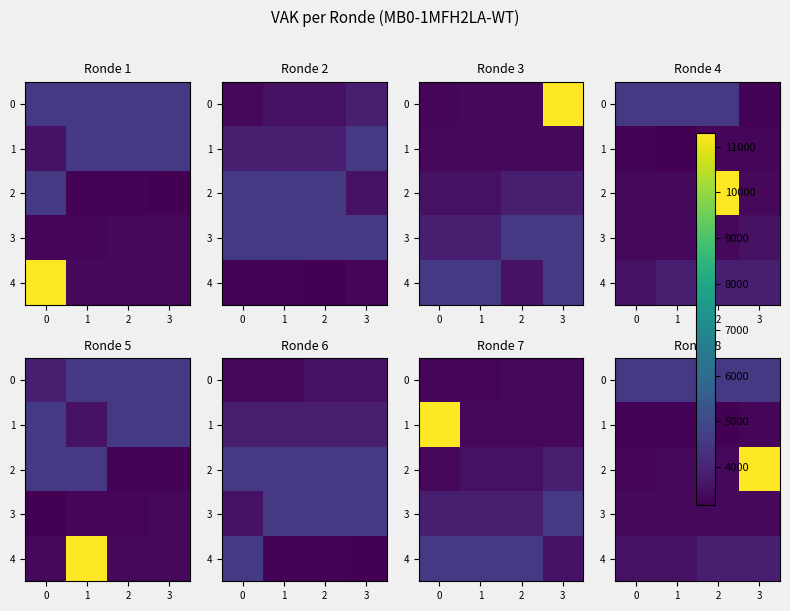

Is it true that 1 equals 3251 at 0?

True